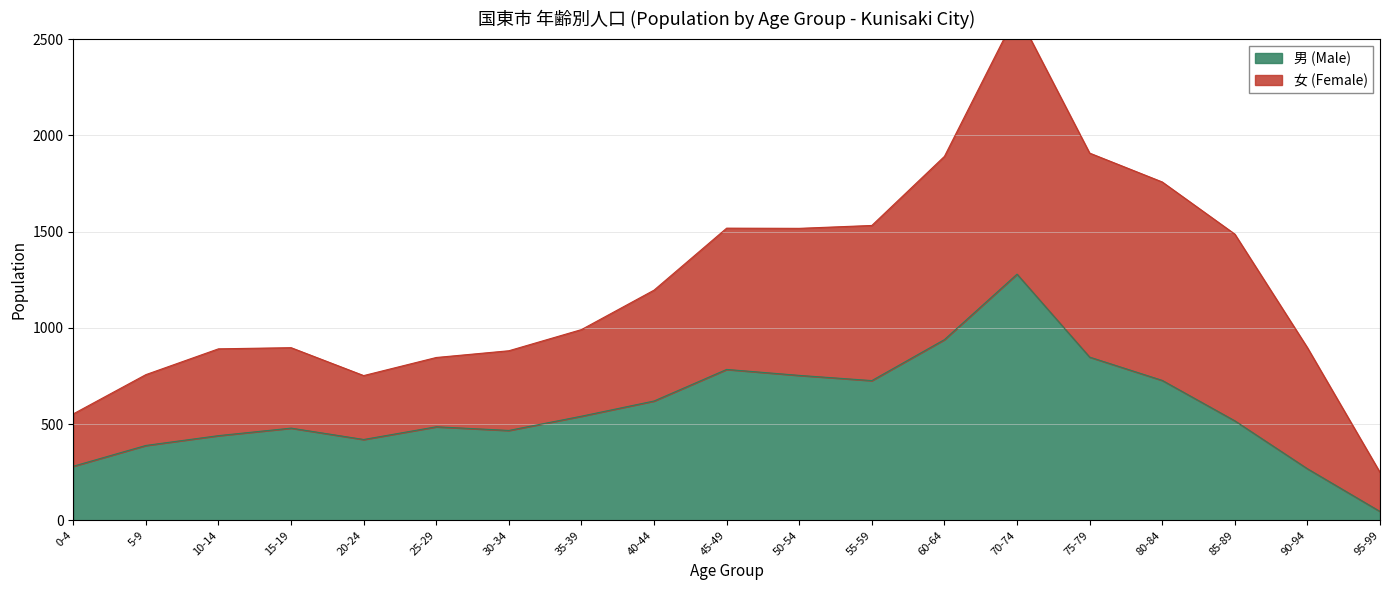

What is the label of the 7th point from the right?

60-64